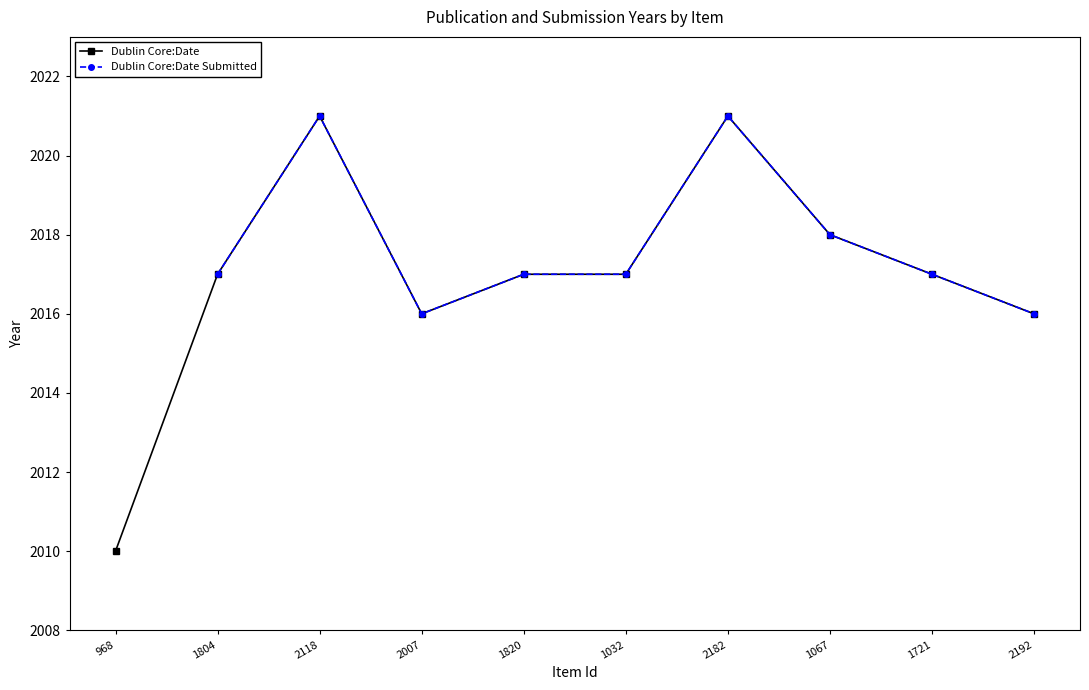

Rank the categories by value from lowest to highest.

968, 2007, 2192, 1804, 1820, 1032, 1721, 1067, 2118, 2182